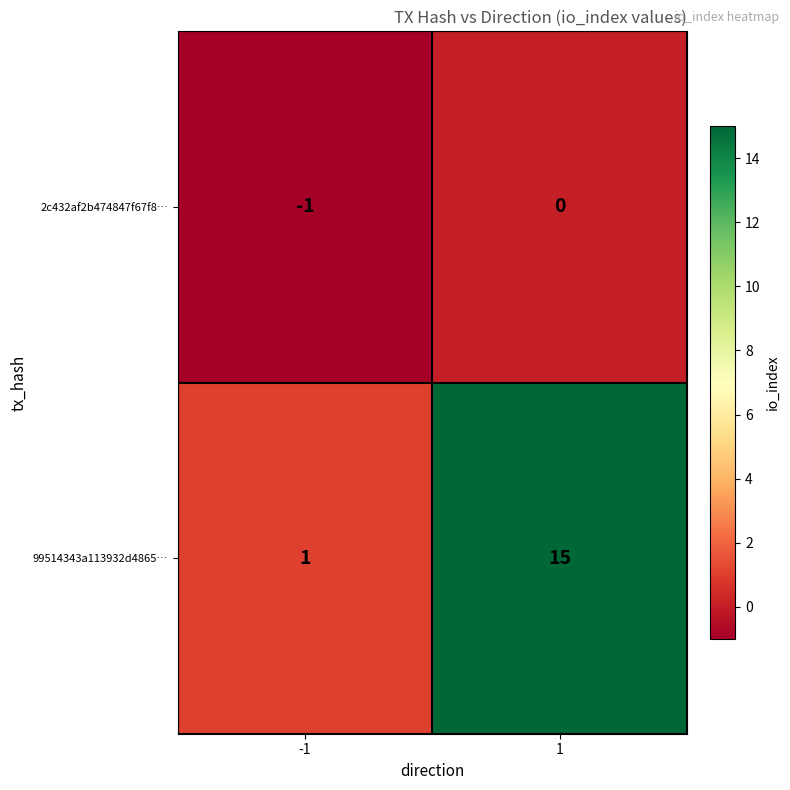

Rank the categories by 2c432af2b474847f67f8… value from lowest to highest.

-1, 1